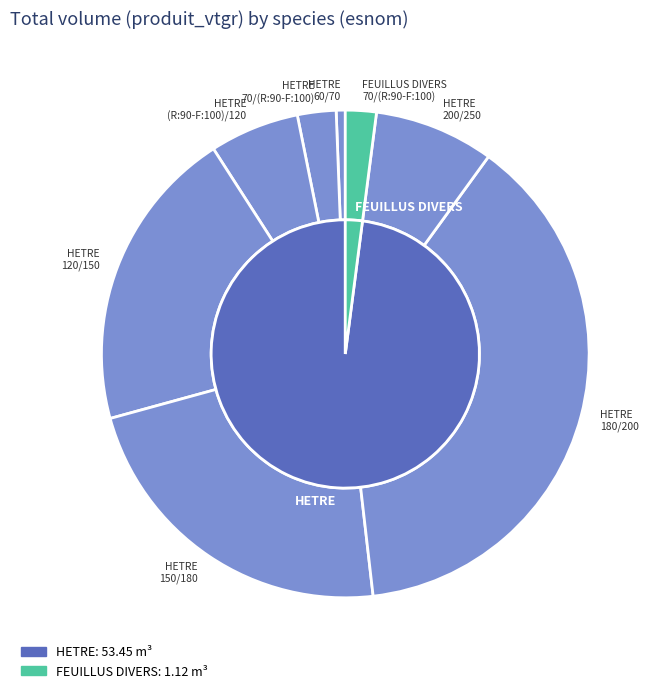

Does 200/250 account for over 50% of the chart?

No